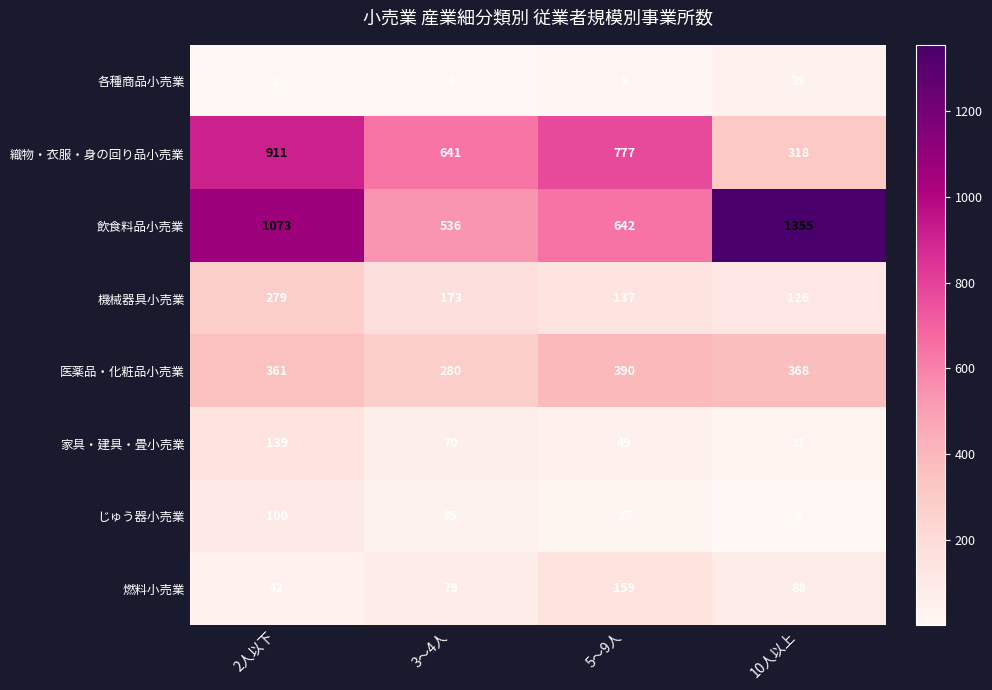

True or false: 医薬品・化粧品小売業 has a value of 361 at 2人以下.

True